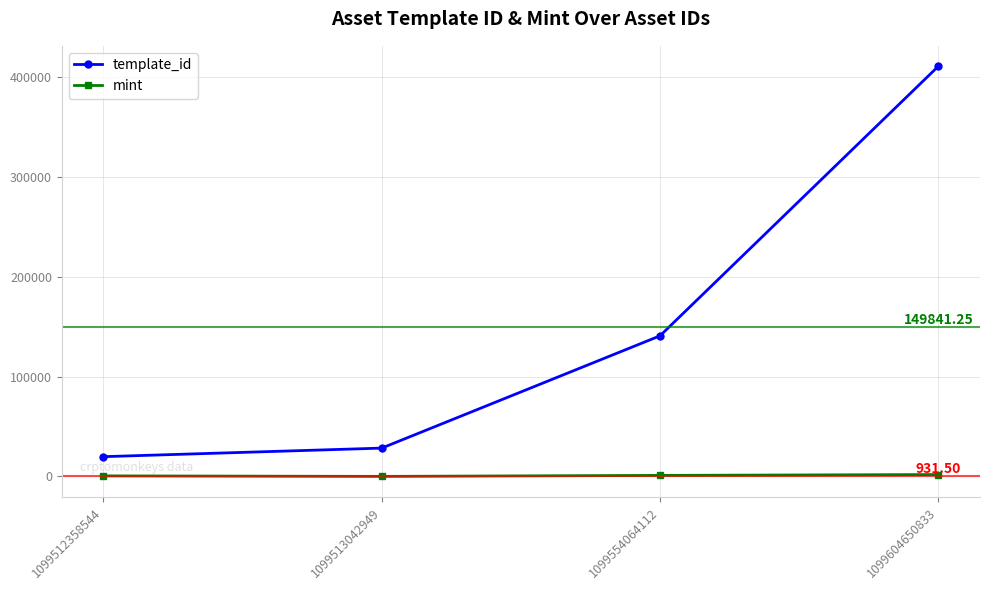

What is the difference between the second highest and second lowest values in the template_id series?

112338